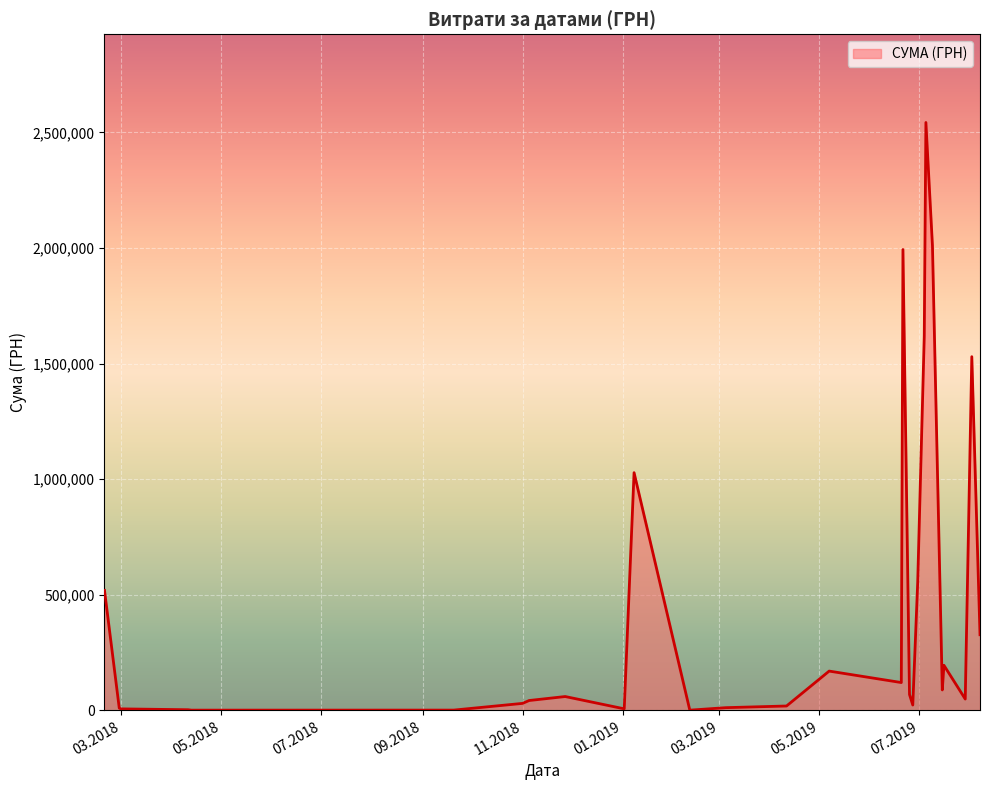

What is the greatest value displayed?

2542996.0